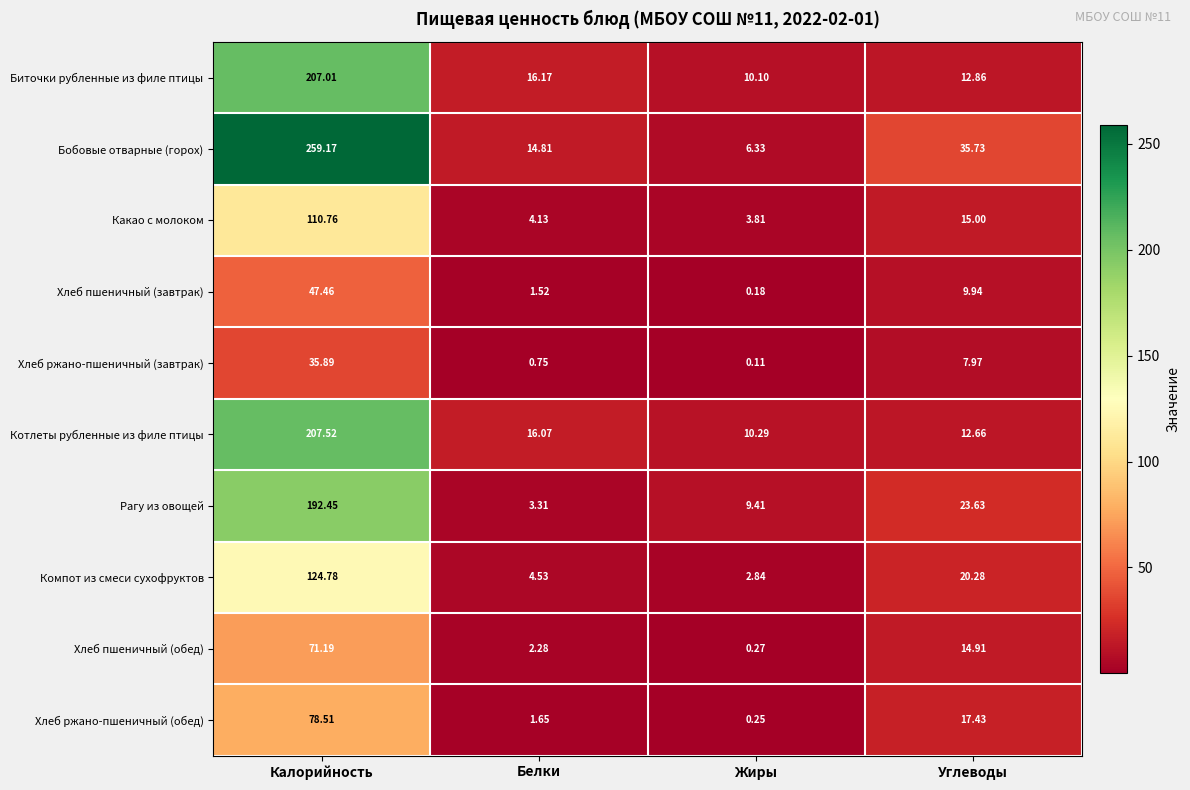

At which category is the sum across all series the highest?

Калорийность